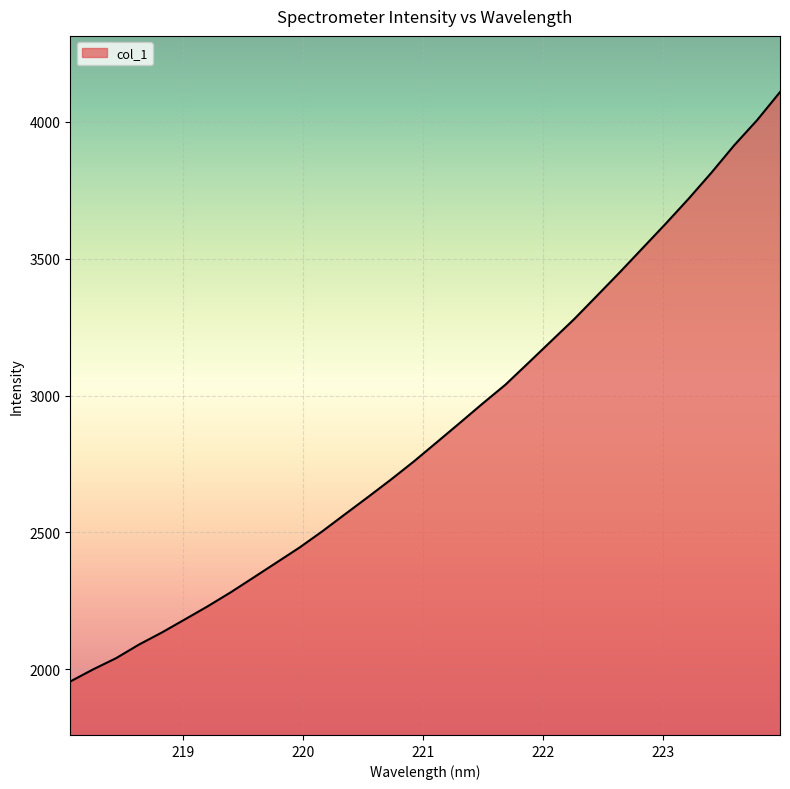

What is the smallest value displayed?

1954.7